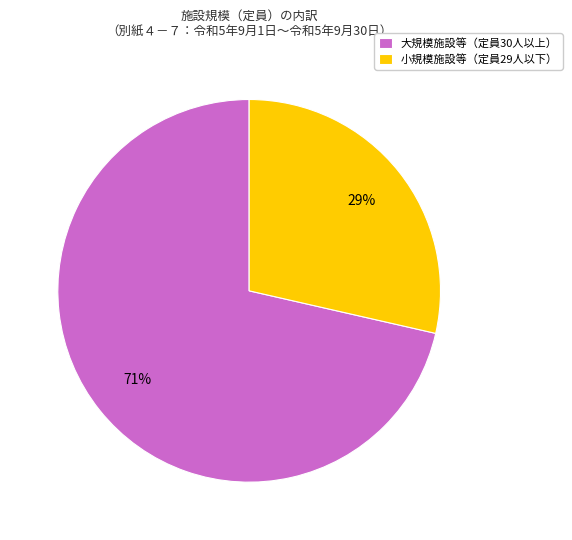

How many slices are in this pie chart?

2